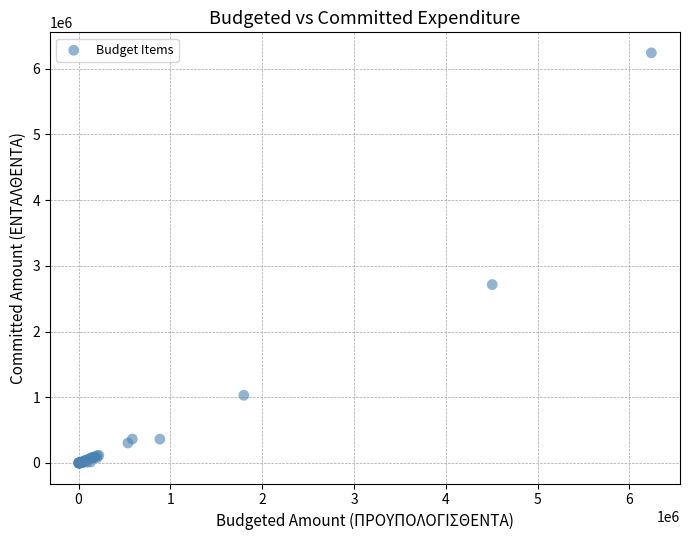

What Y value in the scatter plot is closest to 3120000?

2714719.7